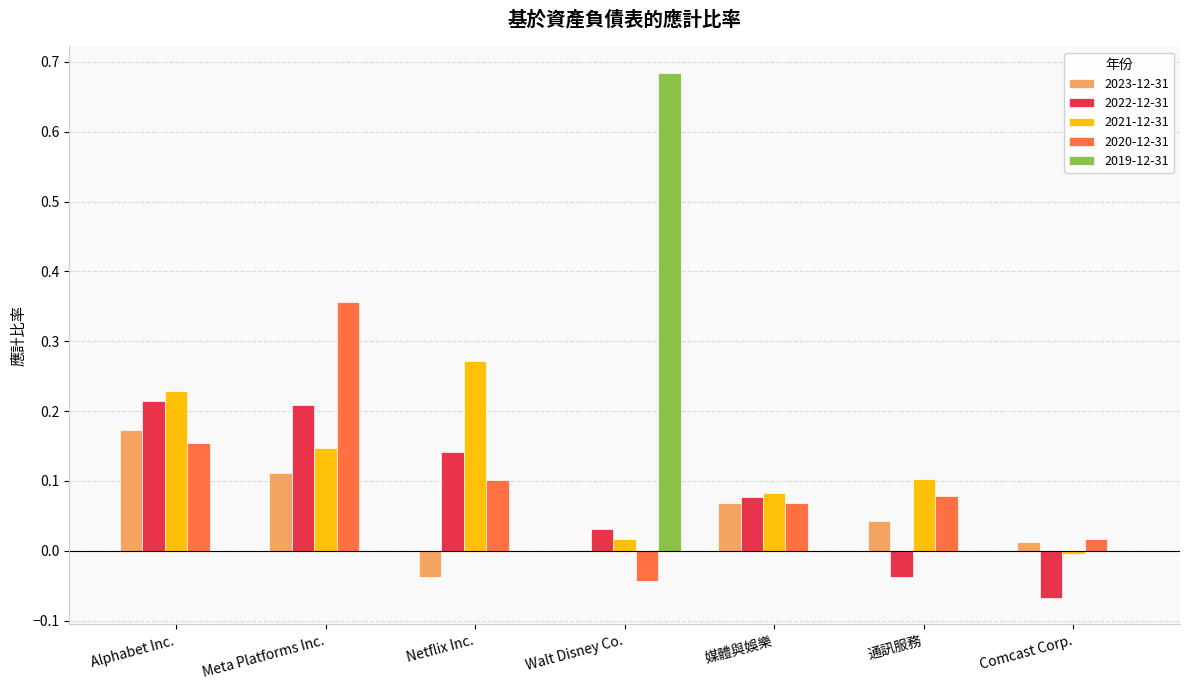

Which series has the largest total across all categories?

2021-12-31